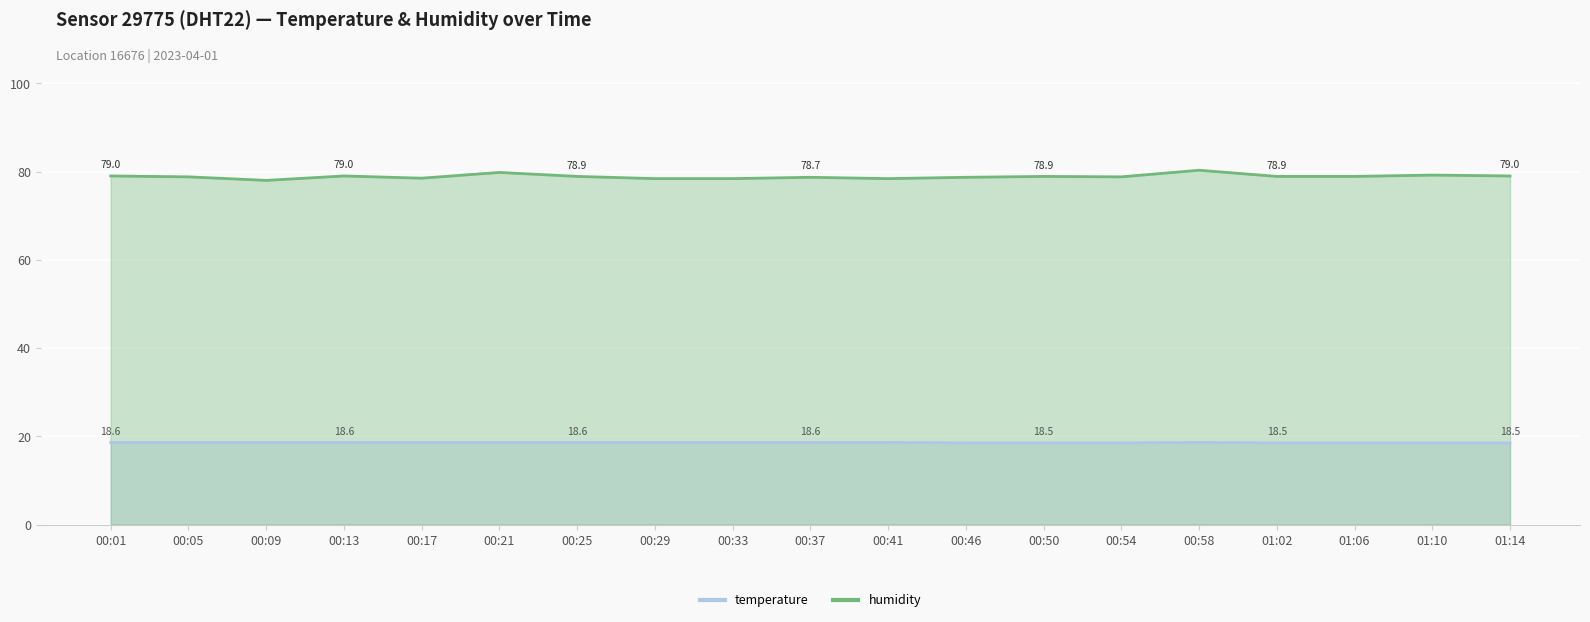

Is it true that temperature equals 18.6 at 00:58?

True